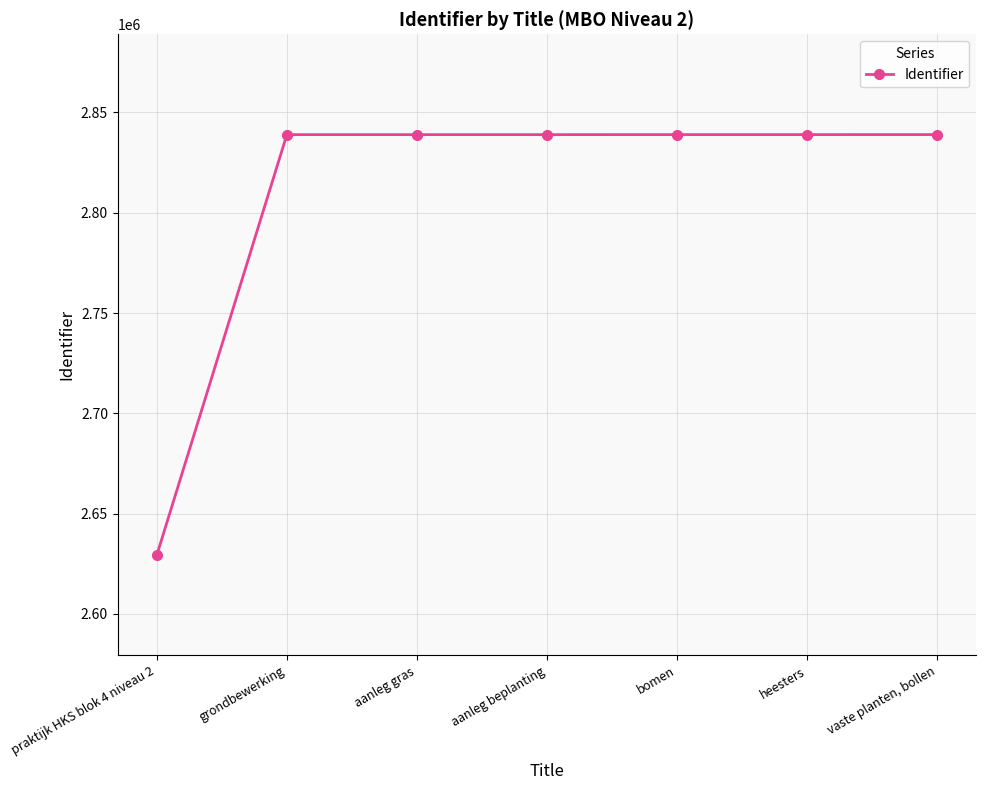

What is the sum of the values at aanleg gras and vaste planten, bollen?

5677859